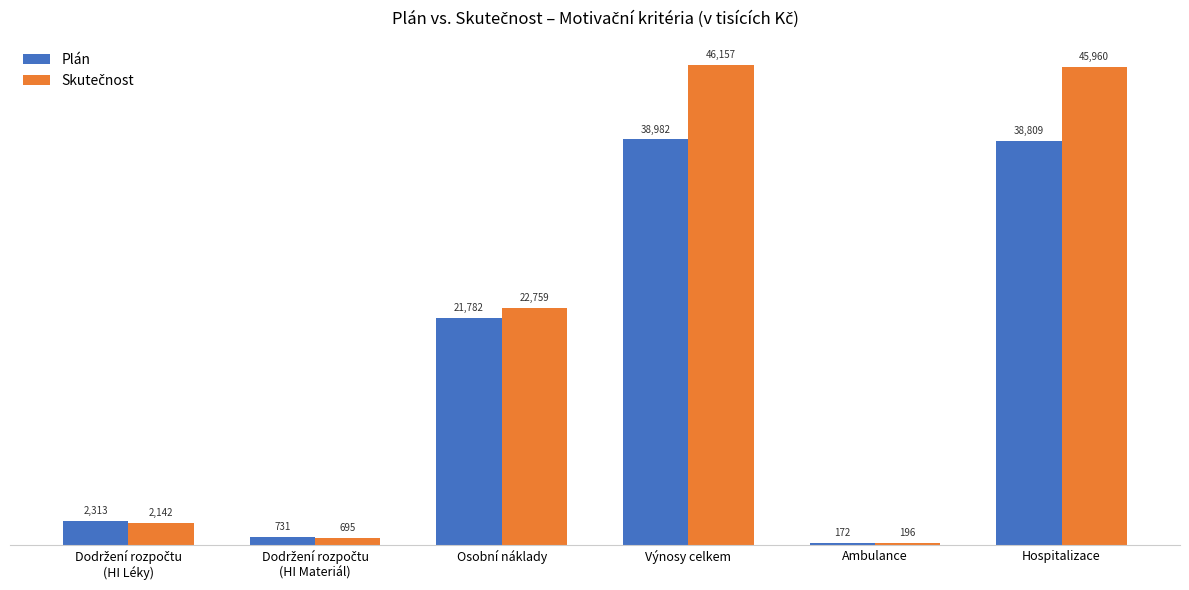

At which category does the chart reach its peak across all series?

Výnosy celkem